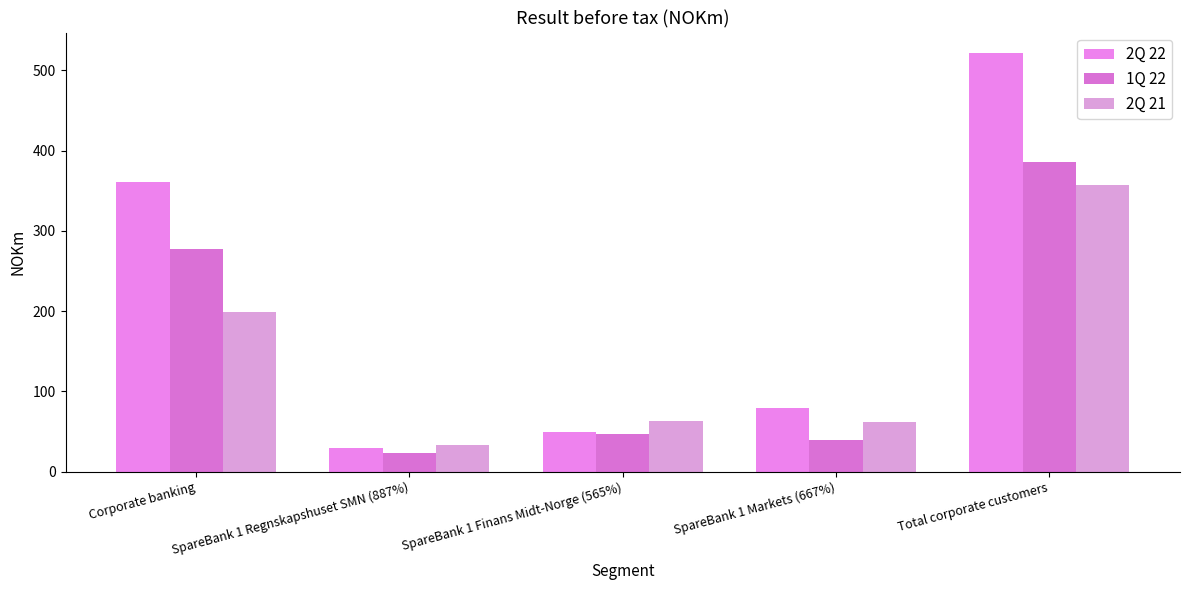

Which label corresponds to the smallest value in the chart?

SpareBank 1 Regnskapshuset SMN (887%)